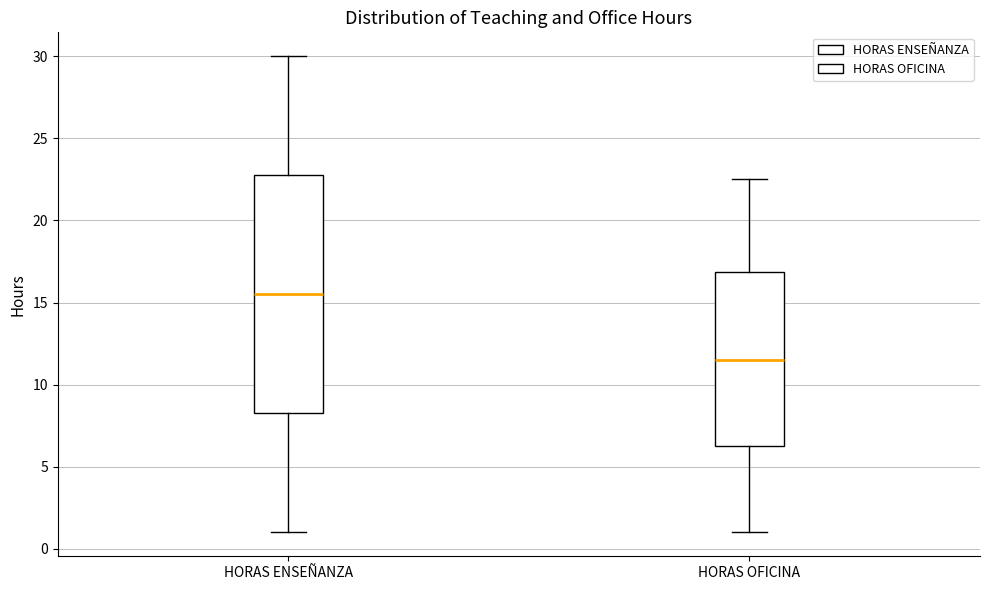

Which box's median line is the highest?

HORAS ENSEÑANZA